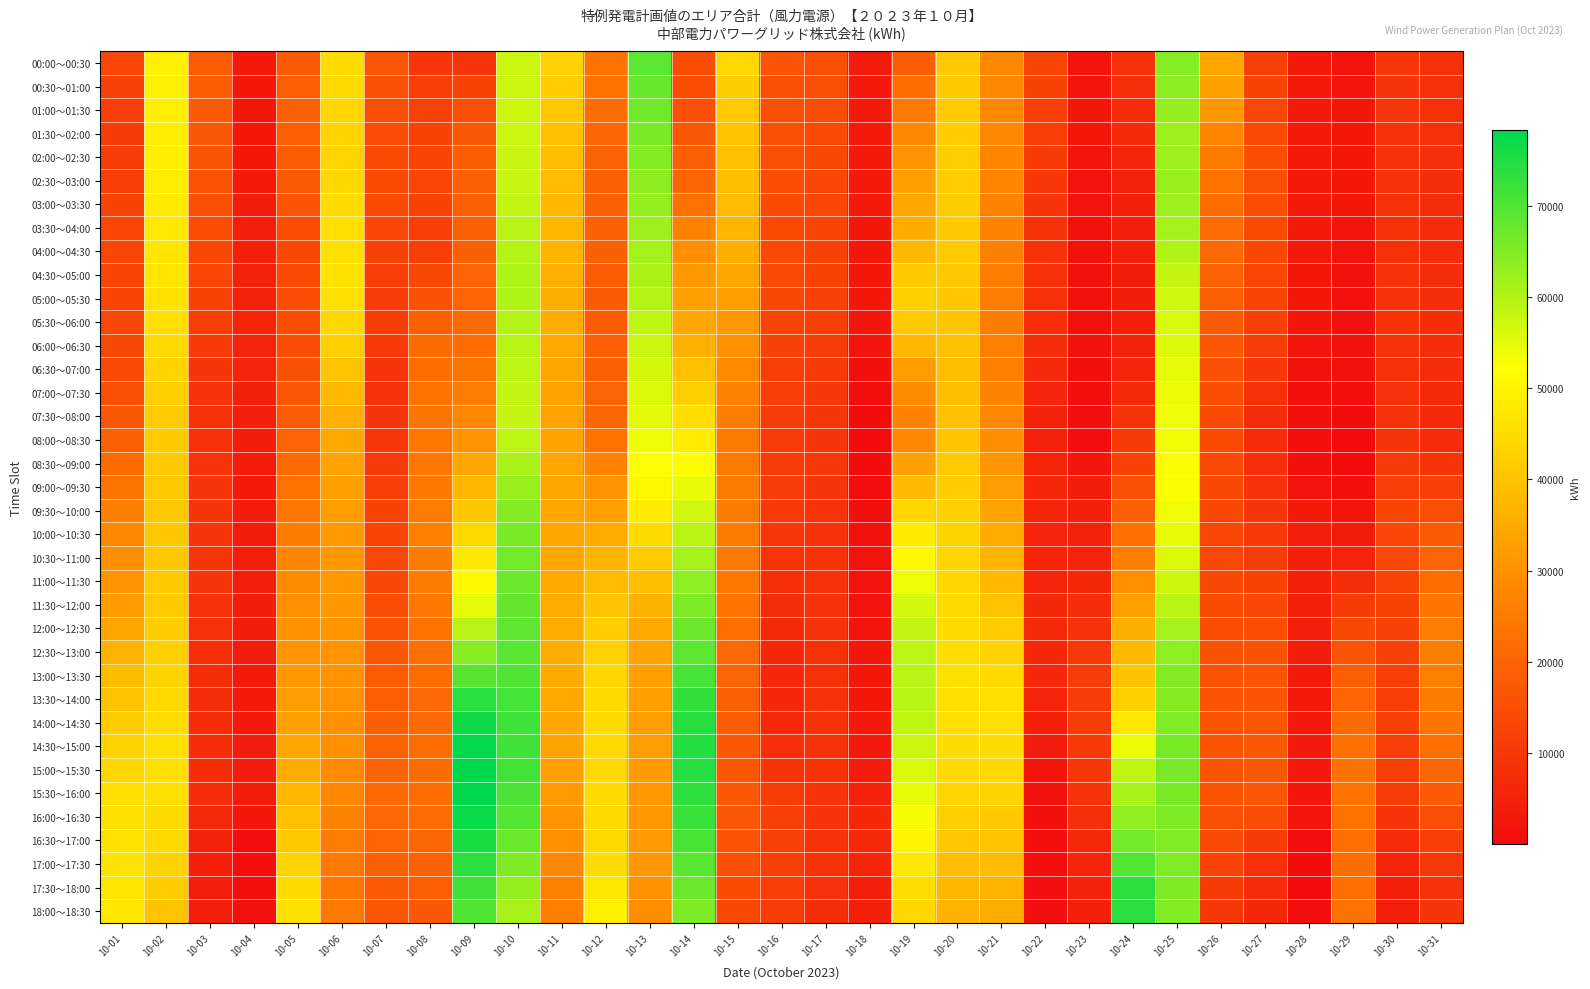

Reading left to right, list all the values displayed in this chart.

00:00～00:30: 10-01=13434	10-02=49502	10-03=18382	10-04=3080	10-05=17643	10-06=44987	10-07=16725	10-08=9974	10-09=9544	10-10=57448	10-11=43374	10-12=23440	10-13=68786	10-14=14725	10-15=44181	10-16=16268	10-17=15483	10-18=3485	10-19=18453	10-20=41097	10-21=27962	10-22=12977	10-23=1833	10-24=8175	10-25=64478	10-26=34009	10-27=11727	10-28=3021	10-29=1650	10-30=9981	10-31=8595
00:30～01:00: 10-01=12236	10-02=49192	10-03=18122	10-04=2870	10-05=18757	10-06=44620	10-07=15793	10-08=11428	10-09=12643	10-10=57365	10-11=41918	10-12=23170	10-13=67630	10-14=14537	10-15=42250	10-16=15638	10-17=15050	10-18=3396	10-19=22061	10-20=41349	10-21=27858	10-22=12442	10-23=1962	10-24=7935	10-25=63807	10-26=33179	10-27=12492	10-28=3021	10-29=2019	10-30=9568	10-31=8521
01:00～01:30: 10-01=11368	10-02=48950	10-03=17728	10-04=2646	10-05=19114	10-06=44139	10-07=14990	10-08=12175	10-09=15214	10-10=57378	10-11=40688	10-12=22266	10-13=66638	10-14=15450	10-15=40990	10-16=15386	10-17=14576	10-18=3236	10-19=25258	10-20=41632	10-21=27734	10-22=11922	10-23=2294	10-24=7338	10-25=63083	10-26=31004	10-27=13235	10-28=3047	10-29=2257	10-30=9266	10-31=8393
01:30～02:00: 10-01=10831	10-02=48779	10-03=17197	10-04=2400	10-05=18815	10-06=43543	10-07=14532	10-08=12638	10-09=17251	10-10=57491	10-11=39684	10-12=20729	10-13=65817	10-14=17132	10-15=40402	10-16=15358	10-17=14063	10-18=3186	10-19=28046	10-20=41945	10-21=27591	10-22=11405	10-23=2373	10-24=6388	10-25=62302	10-26=27487	10-27=13972	10-28=3101	10-29=2326	10-30=9096	10-31=8208
02:00～02:30: 10-01=10992	10-02=48643	10-03=16624	10-04=2377	10-05=18365	10-06=43555	10-07=14307	10-08=12933	10-09=18497	10-10=57663	10-11=38983	10-12=19608	10-13=64869	10-14=18737	10-15=39759	10-16=15102	10-17=13675	10-18=3203	10-19=30510	10-20=42052	10-21=27418	10-22=10737	10-23=2137	10-24=5663	10-25=62131	10-26=24848	10-27=14554	10-28=3127	10-29=2366	10-30=8952	10-31=7967
02:30～03:00: 10-01=11851	10-02=48545	10-03=16132	10-04=3127	10-05=17768	10-06=44170	10-07=14297	10-08=13060	10-09=18955	10-10=57900	10-11=38582	10-12=18974	10-13=63803	10-14=20178	10-15=39120	10-16=14613	10-17=13414	10-18=3260	10-19=32651	10-20=41950	10-21=27209	10-22=9901	10-23=1711	10-24=5169	10-25=62571	10-26=23089	10-27=14978	10-28=3127	10-29=2379	10-30=8811	10-31=7669
03:00～03:30: 10-01=12561	10-02=48225	10-03=15423	10-04=3772	10-05=16481	10-06=44810	10-07=14005	10-08=12619	10-09=19181	10-10=58360	10-11=38215	10-12=18919	10-13=62869	10-14=23072	10-15=38320	10-16=14278	10-17=13154	10-18=3177	10-19=34283	10-20=41831	10-21=26958	10-22=9258	10-23=1598	10-24=4774	10-25=62310	10-26=22057	10-27=14849	10-28=3127	10-29=2241	10-30=8607	10-31=7375
03:30～04:00: 10-01=13224	10-02=47684	10-03=14447	10-04=4256	10-05=14431	10-06=45472	10-07=13436	10-08=11609	10-09=19178	10-10=59045	10-11=37879	10-12=19350	10-13=62072	10-14=26538	10-15=37359	10-16=14157	10-17=12890	10-18=2951	10-19=35404	10-20=41689	10-21=26663	10-22=8894	10-23=1530	10-24=4480	10-25=61350	10-26=21756	10-27=14166	10-28=3127	10-29=1960	10-30=8342	10-31=7138
04:00～04:30: 10-01=13344	10-02=47216	10-03=13659	10-04=4658	10-05=13713	10-06=45970	10-07=12597	10-08=11943	10-09=19379	10-10=59676	10-11=37206	10-12=19005	10-13=61303	10-14=29344	10-15=35977	10-16=14033	10-17=12607	10-18=2839	10-19=37804	10-20=41498	10-21=26207	10-22=8684	10-23=1483	10-24=4189	10-25=59990	10-26=20971	10-27=13634	10-28=3014	10-29=1682	10-30=8366	10-31=7097
04:30～05:00: 10-01=12886	10-02=46823	10-03=13069	10-04=4977	10-05=14233	10-06=46302	10-07=11586	10-08=13622	10-09=19786	10-10=60246	10-11=36198	10-12=17934	10-13=60568	10-14=31486	10-15=34292	10-16=13926	10-17=12302	10-18=2839	10-19=41475	10-20=41255	10-21=25586	10-22=8570	10-23=1461	10-24=3900	10-25=58229	10-26=19704	10-27=13270	10-28=2791	10-29=1389	10-30=8684	10-31=7257
05:00～05:30: 10-01=12878	10-02=46341	10-03=12317	10-04=5250	10-05=14498	10-06=45744	10-07=11037	10-08=16058	10-09=20319	10-10=60285	10-11=35526	10-12=17678	10-13=59662	10-14=33133	10-15=32709	10-16=13597	10-17=12019	10-18=2699	10-19=42603	10-20=40893	10-21=25460	10-22=8382	10-23=1450	10-24=3991	10-25=56944	10-26=18648	10-27=12805	10-28=2649	10-29=1244	10-30=8956	10-31=7438
05:30～06:00: 10-01=13320	10-02=45770	10-03=11428	10-04=5477	10-05=14506	10-06=44296	10-07=11011	10-08=19250	10-09=20978	10-10=59796	10-11=35192	10-12=18166	10-13=58583	10-14=34286	10-15=31289	10-16=13036	10-17=11753	10-18=2449	10-19=41186	10-20=40406	10-21=25831	10-22=8119	10-23=1450	10-24=4457	10-25=56133	10-26=17808	10-27=12239	10-28=2596	10-29=1244	10-30=9184	10-31=7645
06:00～06:30: 10-01=13752	10-02=44804	10-03=10532	10-04=5557	10-05=14754	10-06=42476	10-07=10393	10-08=21339	10-09=22083	10-10=59266	10-11=34695	10-12=18733	10-13=57527	10-14=36393	10-15=30043	10-16=12359	10-17=11213	10-18=1846	10-19=37731	10-20=39854	10-21=26036	10-22=7457	10-23=1315	10-24=5020	10-25=55349	10-26=16731	10-27=11283	10-28=2152	10-29=1334	10-30=9000	10-31=7498
06:30～07:00: 10-01=14172	10-02=43438	10-03=9634	10-04=5514	10-05=15644	10-06=40283	10-07=9157	10-08=22325	10-09=23632	10-10=58690	10-11=34033	10-12=19357	10-13=56487	10-14=39451	10-15=28430	10-16=11799	10-17=10412	10-18=1073	10-19=32239	10-20=39232	10-21=26071	10-22=6457	10-23=1121	10-24=5679	10-25=54586	10-26=15417	10-27=9937	10-28=1367	10-29=1516	10-30=8409	10-31=7001
07:00～07:30: 10-01=15267	10-02=42365	10-03=9140	10-04=4805	10-05=16867	10-06=38128	10-07=8707	10-08=23190	10-09=25489	10-10=58320	10-11=33602	10-12=19997	10-13=55636	10-14=42427	10-15=26868	10-16=11540	10-17=9813	10-18=715	10-19=28519	10-20=39195	10-21=26646	10-22=5658	10-23=809	10-24=6358	10-25=54117	10-26=14619	10-27=8610	10-28=995	10-29=1099	10-30=8262	10-31=6628
07:30～08:00: 10-01=17039	10-02=41618	10-03=9056	10-04=4227	10-05=18367	10-06=36135	10-07=9234	10-08=24005	10-09=27655	10-10=58152	10-11=33400	10-12=20787	10-13=54976	10-14=45317	10-15=25790	10-16=11255	10-17=9414	10-18=221	10-19=26990	10-20=39744	10-21=27757	10-22=5034	10-23=381	10-24=8924	10-25=53941	10-26=14319	10-27=7306	10-28=912	10-29=350	10-30=8674	10-31=6381
08:00～08:30: 10-01=19173	10-02=41346	10-03=9070	10-04=3731	10-05=19884	10-06=34631	10-07=9741	10-08=24423	10-09=30581	10-10=58963	10-11=33394	10-12=22821	10-13=53902	10-14=48340	10-15=25307	10-16=10948	10-17=9329	10-18=61	10-19=27956	10-20=40427	10-21=29055	10-22=5096	10-23=452	10-24=10867	10-25=53442	10-26=14050	10-27=7066	10-28=855	10-29=186	10-30=9523	10-31=7241
08:30～09:00: 10-01=21669	10-02=41342	10-03=9188	10-04=3561	10-05=21418	10-06=33637	10-07=10427	10-08=24263	10-09=34268	10-10=60753	10-11=33737	10-12=26988	10-13=52413	10-14=51492	10-15=24885	10-16=11011	10-17=9718	10-18=184	10-19=32670	10-20=41238	10-21=30539	10-22=5777	10-23=2519	10-24=12423	10-25=52617	10-26=13817	10-27=7894	10-28=868	10-29=364	10-30=10622	10-31=9207
09:00～09:30: 10-01=24017	10-02=41261	10-03=9338	10-04=3351	10-05=22888	10-06=32642	10-07=11370	10-08=24634	10-09=37712	10-10=62612	10-11=34052	10-12=30418	10-13=50451	10-14=54351	10-15=24864	10-16=11010	10-17=9626	10-18=476	10-19=37995	10-20=42018	10-21=32035	10-22=5962	10-23=3988	10-24=15234	10-25=52630	10-26=13586	10-27=8720	10-28=1704	10-29=787	10-30=11772	10-31=11819
09:30～10:00: 10-01=26217	10-02=41103	10-03=9534	10-04=3524	10-05=24292	10-06=32335	10-07=12282	10-08=25712	10-09=40915	10-10=64540	10-11=34205	10-12=32940	10-13=48018	10-14=56913	10-15=25016	10-16=10518	10-17=9137	10-18=943	10-19=43829	10-20=42763	10-21=33542	10-22=5652	10-23=4678	10-24=19019	10-25=53485	10-26=13333	10-27=9458	10-28=3155	10-29=2087	10-30=12993	10-31=14939
10:00～10:30: 10-01=27913	10-02=40864	10-03=9574	10-04=3572	10-05=25787	10-06=31884	10-07=12897	10-08=26117	10-09=44149	10-10=65798	10-11=34194	10-12=35028	10-13=45028	10-14=59273	10-15=24961	10-16=9900	10-17=8796	10-18=1313	10-19=48191	10-20=43314	10-21=35035	10-22=5482	10-23=5102	10-24=22670	10-25=54450	10-26=13219	10-27=10329	10-28=4235	10-29=3698	10-30=13478	10-31=17660
10:30～11:00: 10-01=29105	10-02=40811	10-03=9512	10-04=4082	10-05=27374	10-06=31290	10-07=13060	10-08=25843	10-09=47416	10-10=66388	10-11=34032	10-12=36633	10-13=41633	10-14=61427	10-15=24925	10-16=9142	10-17=8726	10-18=1590	10-19=51050	10-20=43672	10-21=36513	10-22=5377	10-23=5504	10-24=26088	10-25=55524	10-26=13245	10-27=11329	10-28=4729	10-29=5268	10-30=13321	10-31=19887
11:00～11:30: 10-01=30519	10-02=41305	10-03=9307	10-04=4176	10-05=28596	10-06=31006	10-07=13726	10-08=25208	10-09=50910	10-10=67082	10-11=34510	10-12=38436	10-13=38871	10-14=63439	10-15=24520	10-16=8139	10-17=8648	10-18=1724	10-19=53879	10-20=44029	10-21=38223	10-22=5443	10-23=6293	10-24=29522	10-25=57110	10-26=13519	10-27=12370	10-28=4785	10-29=7552	10-30=12990	10-31=22017
11:30～12:00: 10-01=32154	10-02=41617	10-03=8919	10-04=3856	10-05=29453	10-06=31030	10-07=14807	10-08=24209	10-09=54632	10-10=67885	10-11=34913	10-12=40436	10-13=36277	10-14=65306	10-15=23637	10-16=7296	10-17=8744	10-18=1712	10-19=56683	10-20=44389	10-21=40158	10-22=6179	10-23=7520	10-24=32975	10-25=59207	10-26=14042	10-27=13451	10-28=4506	10-29=10846	10-30=12400	10-31=24051
12:00～12:30: 10-01=34190	10-02=42043	10-03=8557	10-04=3612	10-05=30118	10-06=30762	10-07=16108	10-08=23364	10-09=59093	10-10=68546	10-11=35167	10-12=41944	10-13=34536	10-14=67123	10-15=22530	10-16=6617	10-17=8734	10-18=2087	10-19=58360	10-20=44832	10-21=41834	10-22=6449	10-23=8869	10-24=35840	10-25=61358	10-26=14754	10-27=14582	10-28=4157	10-29=13772	10-30=12070	10-31=25431
12:30～13:00: 10-01=36625	10-02=42586	10-03=8141	10-04=3462	10-05=30595	10-06=30538	10-07=17363	10-08=22673	10-09=64295	10-10=69063	10-11=35199	10-12=42955	10-13=33647	10-14=68888	10-15=21160	10-16=6212	10-17=8510	10-18=2511	10-19=58907	10-20=45358	10-21=43249	10-22=6245	10-23=10320	10-24=38115	10-25=63562	10-26=15652	10-27=15758	10-28=3685	10-29=16431	10-30=11992	10-31=26158
13:00～13:30: 10-01=38767	10-02=43406	10-03=7839	10-04=3387	10-05=31282	10-06=30490	10-07=18223	10-08=21923	10-09=69218	10-10=69925	10-11=34991	10-12=43874	10-13=33012	10-14=70824	10-15=19994	10-16=5978	10-17=8499	10-18=2768	10-19=59237	10-20=45661	10-21=44471	10-22=5918	10-23=11144	10-24=40383	10-25=64645	10-26=16214	10-27=16412	10-28=3330	10-29=18604	10-30=11922	10-31=26098
13:30～14:00: 10-01=40618	10-02=44505	10-03=7721	10-04=3361	10-05=32175	10-06=30176	10-07=18688	10-08=21114	10-09=73864	10-10=71133	10-11=34544	10-12=44698	10-13=32613	10-14=72922	10-15=18931	10-16=5918	10-17=8701	10-18=2855	10-19=59353	10-20=45742	10-21=45499	10-22=5403	10-23=11338	10-24=42640	10-25=64606	10-26=16434	10-27=16543	10-28=3095	10-29=20273	10-30=11906	10-31=25249
14:00～14:30: 10-01=42039	10-02=45306	10-03=7624	10-04=3382	10-05=33080	10-06=29863	10-07=19097	10-08=21106	10-09=76715	10-10=71700	10-11=34056	10-12=44883	10-13=32353	10-14=74171	10-15=18076	10-16=6654	10-17=8775	10-18=2987	10-19=58736	10-20=45565	10-21=45708	10-22=4608	10-23=11099	10-24=47252	10-25=65037	10-26=16512	10-27=16915	10-28=3044	10-29=21656	10-30=11844	10-31=24096
14:30～15:00: 10-01=43030	10-02=45807	10-03=7564	10-04=3427	10-05=33999	10-06=29549	10-07=19558	10-08=21898	10-09=77766	10-10=71620	10-11=33527	10-12=44429	10-13=32227	10-14=74569	10-15=17505	10-16=7984	10-17=8722	10-18=3164	10-19=57388	10-20=45131	10-21=45099	10-22=3544	10-23=10427	10-24=54219	10-25=65943	10-26=16461	10-27=17481	10-28=3185	10-29=22749	10-30=11703	10-31=22639
15:00～15:30: 10-01=44164	10-02=45717	10-03=7553	10-04=3499	10-05=35453	10-06=28920	10-07=20268	10-08=22311	10-09=78252	10-10=71257	10-11=32698	10-12=44422	10-13=31861	10-14=74319	10-15=17411	10-16=9443	10-17=8805	10-18=3517	10-19=56080	10-20=44519	10-21=44234	10-22=2015	10-23=9710	10-24=58776	10-25=66182	10-26=16344	10-27=17506	10-28=3109	10-29=23342	10-30=11494	10-31=20531
15:30～16:00: 10-01=45441	10-02=45583	10-03=7551	10-04=3602	10-05=37442	10-06=27982	10-07=21009	10-08=22341	10-09=78169	10-10=70611	10-11=31565	10-12=44859	10-13=31252	10-14=73426	10-15=17429	10-16=11037	10-17=9092	10-18=5203	10-19=54813	10-20=43726	10-21=43117	10-22=1375	10-23=8950	10-24=60920	10-25=65754	10-26=16107	10-27=16987	10-28=2853	10-29=23432	10-30=11218	10-31=17879
16:00～16:30: 10-01=46148	10-02=45150	10-03=6732	10-04=2639	10-05=39401	10-06=26915	10-07=21004	10-08=21817	10-09=77262	10-10=69300	10-11=30367	10-12=44798	10-13=31186	10-14=72239	10-15=17087	10-16=11892	10-17=9079	10-18=6169	10-19=52802	10-20=42492	10-21=41725	10-22=1037	10-23=7971	10-24=63410	10-25=65372	10-26=15288	10-27=14680	10-28=1939	10-29=23068	10-30=9480	10-31=14971
16:30～17:00: 10-01=46283	10-02=44419	10-03=5098	10-04=616	10-05=41327	10-06=25757	10-07=20220	10-08=20741	10-09=75529	10-10=67324	10-11=29285	10-12=44233	10-13=31664	10-14=70758	10-15=16327	10-16=12020	10-17=9023	10-18=6599	10-19=50045	10-20=40815	10-21=40054	10-22=747	10-23=6758	10-24=66244	10-25=65040	10-26=13855	10-27=10707	10-28=564	10-29=22451	10-30=6978	10-31=11618
17:00～17:30: 10-01=46618	10-02=43342	10-03=4345	10-04=757	10-05=43135	10-06=24905	10-07=19168	10-08=19632	10-09=73640	10-10=65196	10-11=27940	10-12=45091	10-13=31290	10-14=69082	10-15=15426	10-16=11844	10-17=8752	10-18=5813	10-19=47582	10-20=39241	10-21=38405	10-22=572	10-23=5699	10-24=69701	10-25=65050	10-26=12363	10-27=8271	10-28=140	10-29=22283	10-30=5566	10-31=9746
17:30～18:00: 10-01=47155	10-02=41923	10-03=4480	10-04=1031	10-05=44820	10-06=24477	10-07=17845	10-08=18565	10-09=71593	10-10=62918	10-11=26593	10-12=47372	10-13=30064	10-14=67206	10-15=14384	10-16=11522	10-17=8267	10-18=4376	10-19=45413	10-20=37777	10-21=36778	10-22=511	10-23=5005	10-24=73774	10-25=65401	10-26=10793	10-27=7042	10-28=320	10-29=22563	10-30=4780	10-31=9059
18:00～18:30: 10-01=47365	10-02=40170	10-03=4382	10-04=1327	10-05=46110	10-06=24790	10-07=16972	10-08=17421	10-09=69897	10-10=60946	10-11=25902	10-12=49173	10-13=29049	10-14=65293	10-15=13705	10-16=11202	10-17=7780	10-18=4657	10-19=43855	10-20=36781	10-21=35337	10-22=541	10-23=4576	10-24=73891	10-25=64938	10-26=9827	10-27=6118	10-28=534	10-29=22887	10-30=4345	10-31=9394